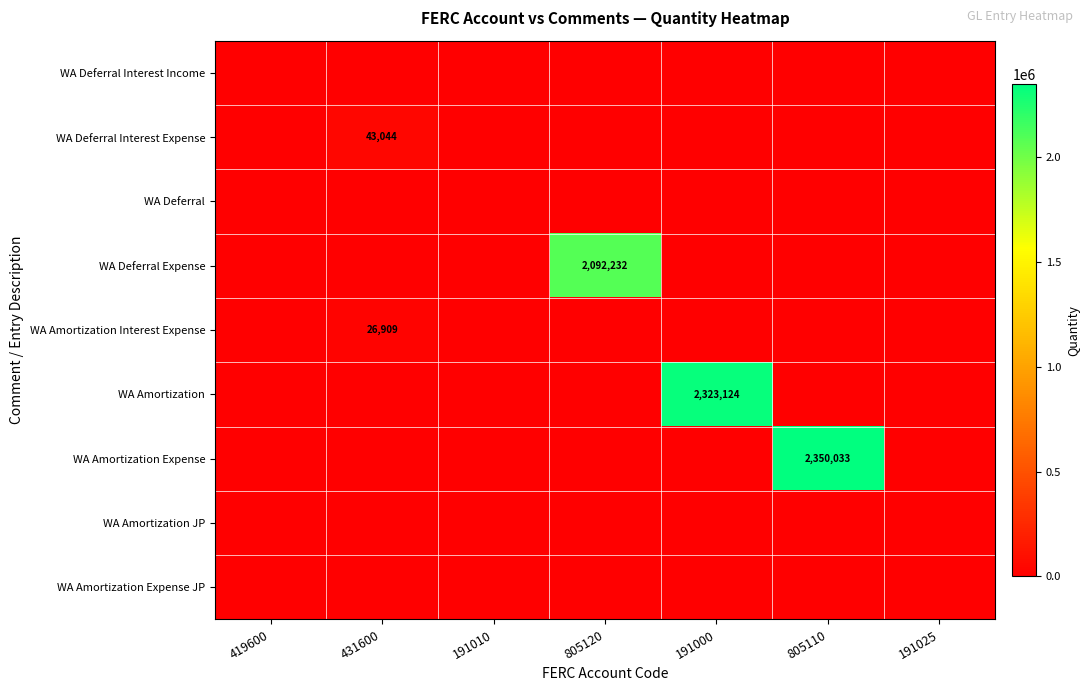

The value of WA Deferral Expense at 805120 is 701117. True or false?

False